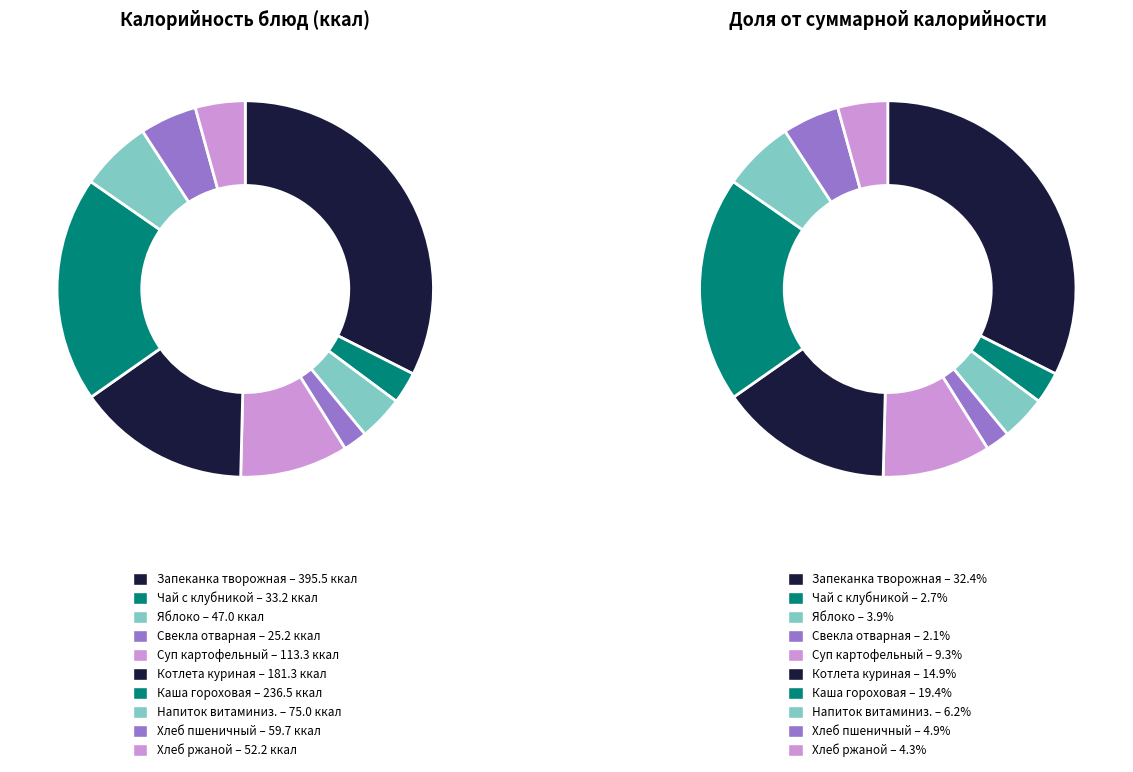

Is there a majority slice in this chart?

No